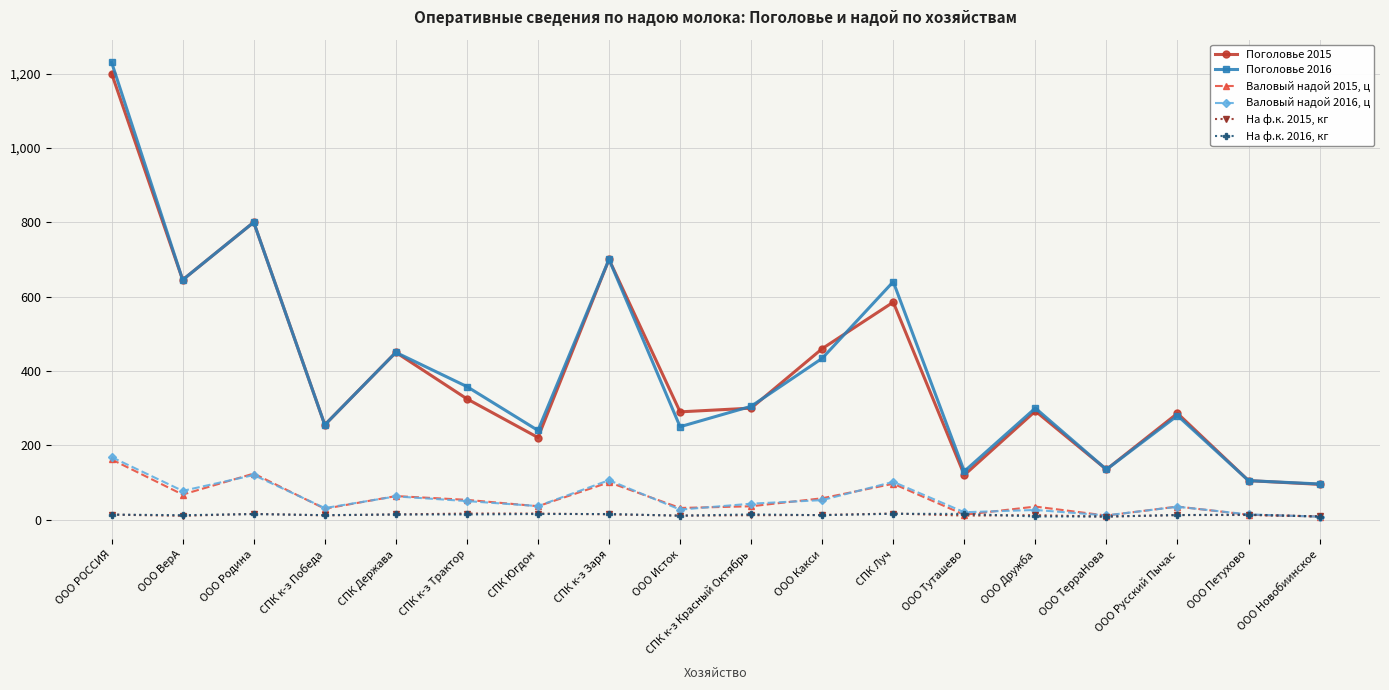

What is the sum of the Поголовье 2016 values at ООО Какси and СПК к-з Заря?

1134.0